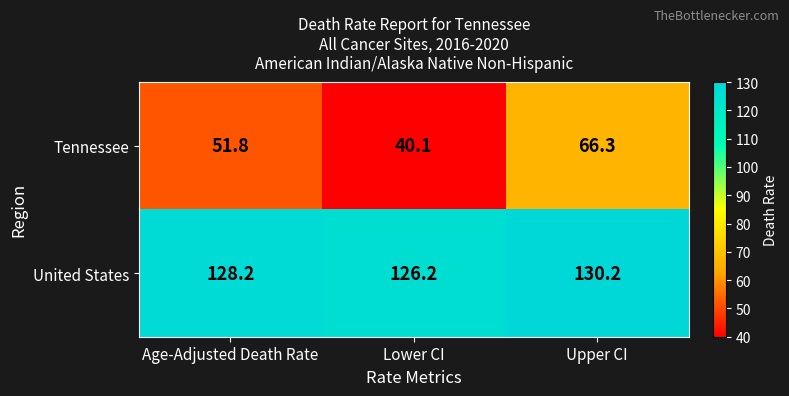

Between Lower CI and Upper CI, which series saw the biggest shift?

Tennessee